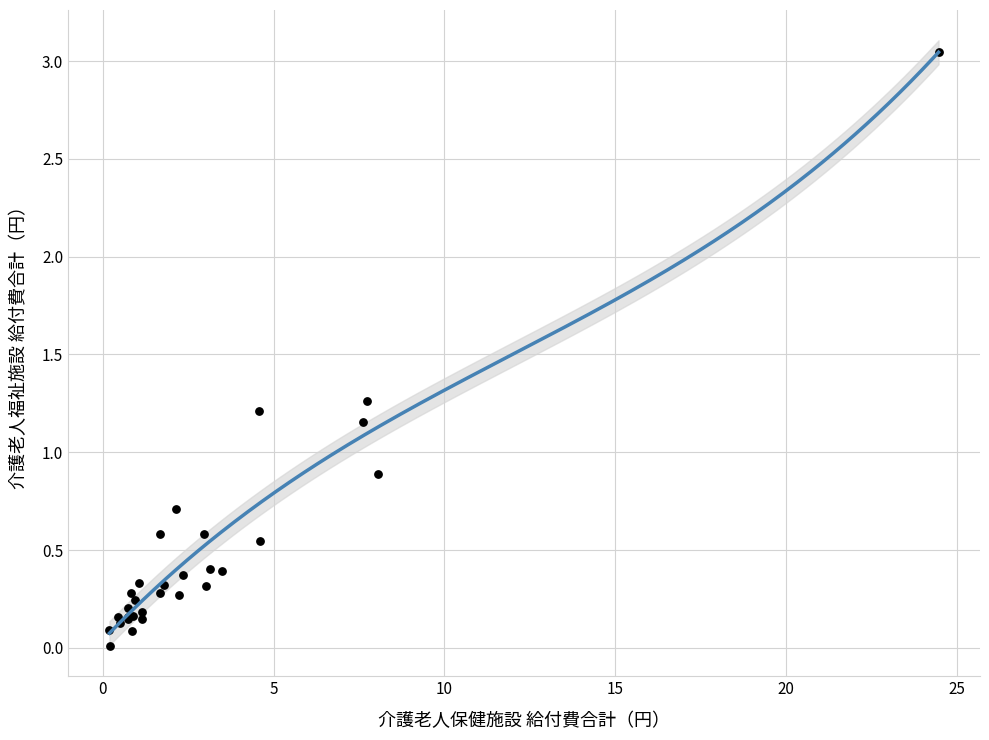

What Y value in the scatter plot is closest to 1?

0.9